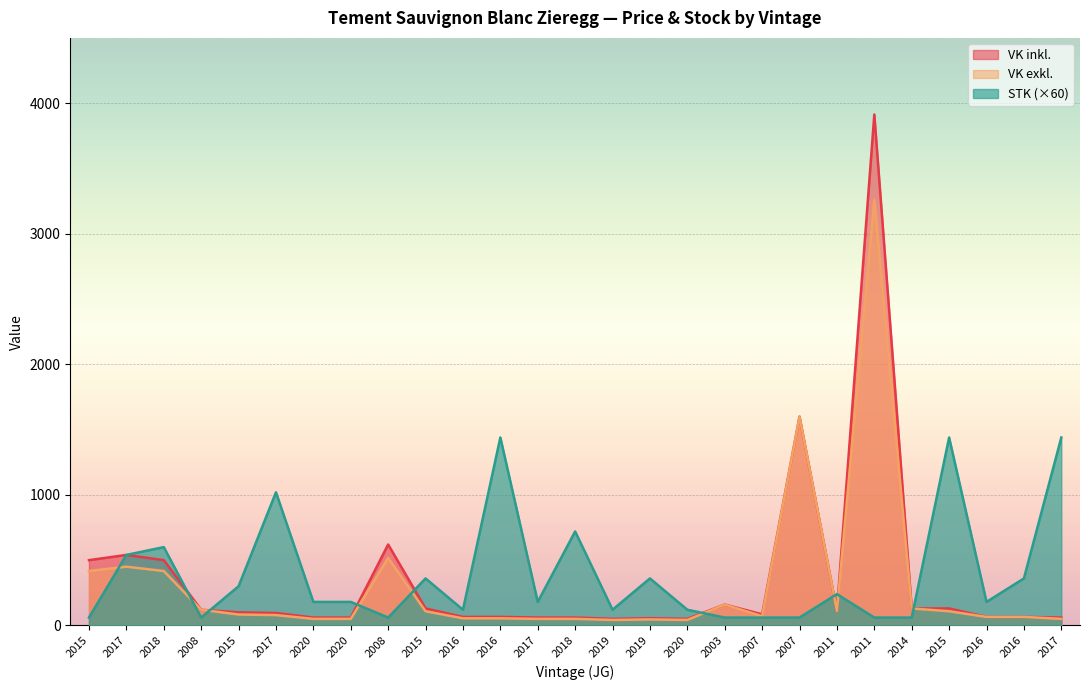

Which series has the widest spread of values?

VK inkl.